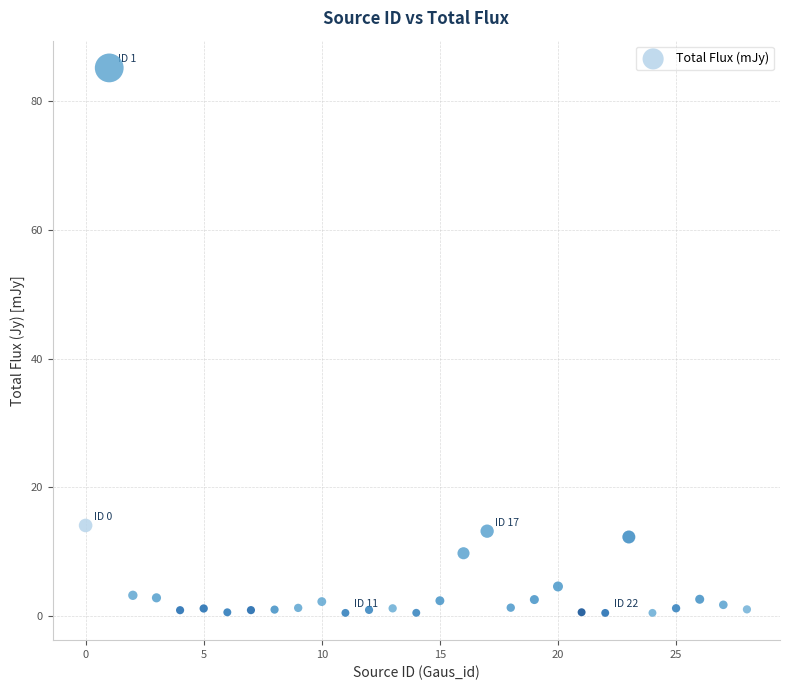

What is the range of Y values (max minus min)?

84.6